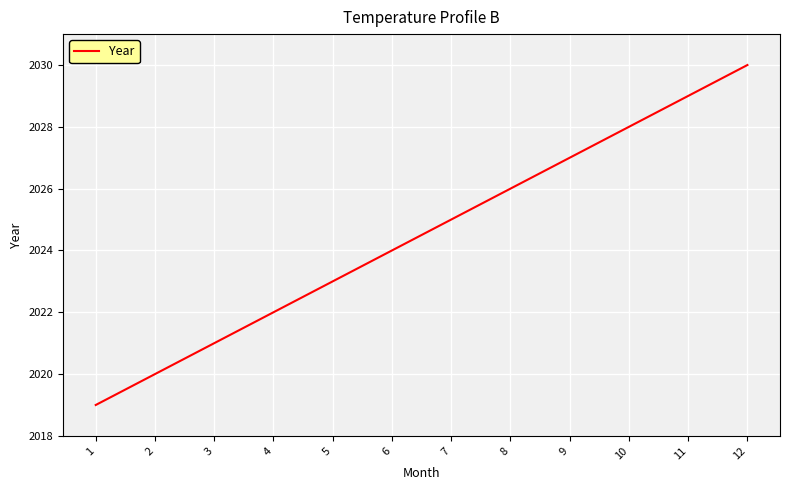

Rank the categories by value from highest to lowest.

12, 11, 10, 9, 8, 7, 6, 5, 4, 3, 2, 1